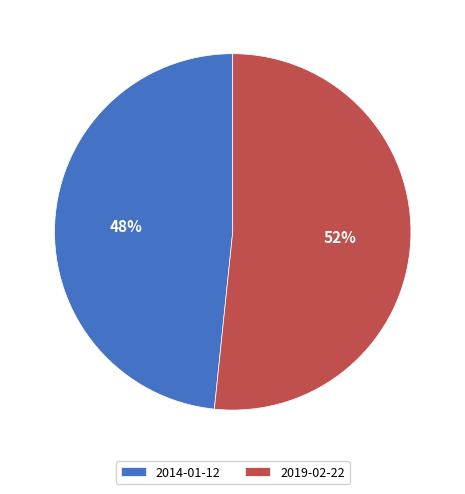

True or false: 2019-02-22 accounts for 52% of the total.

True